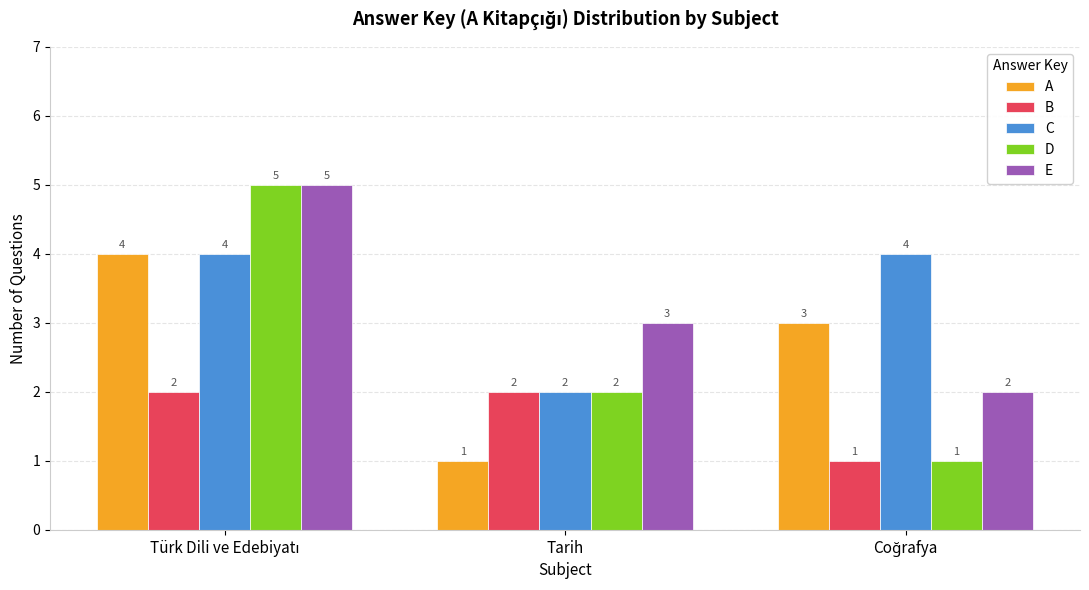

Count the D values in the range 1 to 5.

3